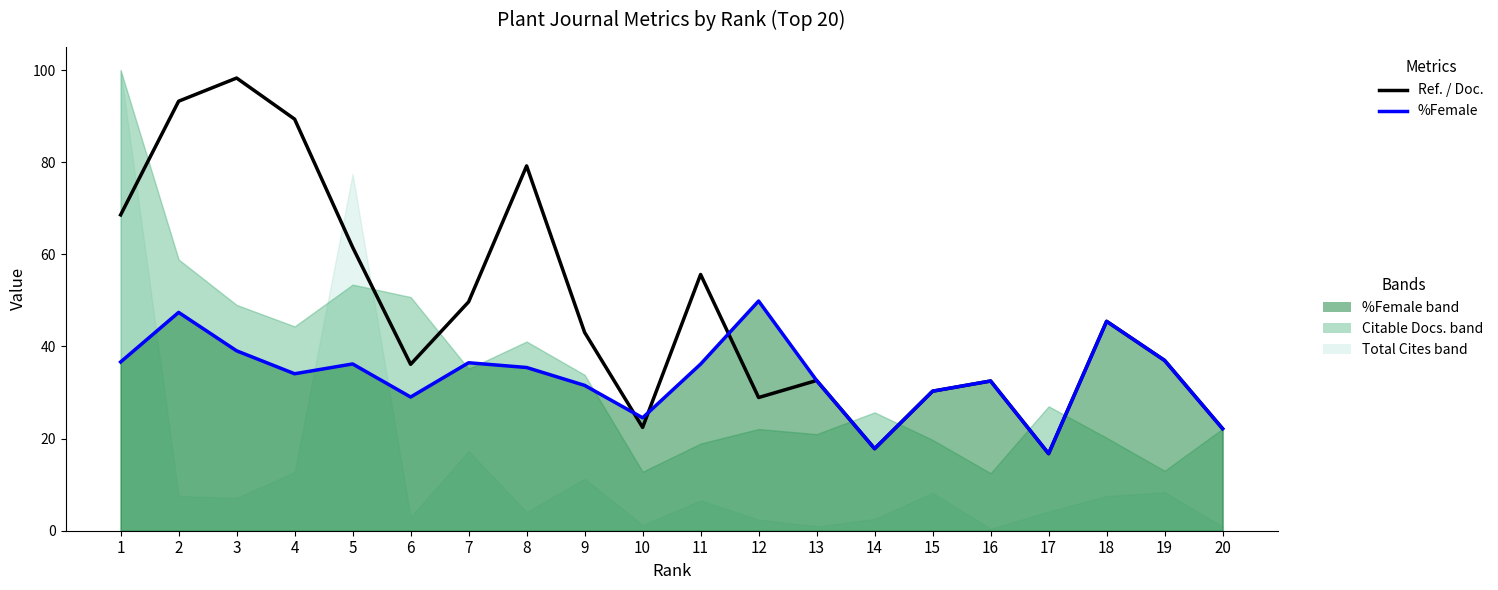

What is the value of the Ref. / Doc. point at the 1st from the left?

68.6